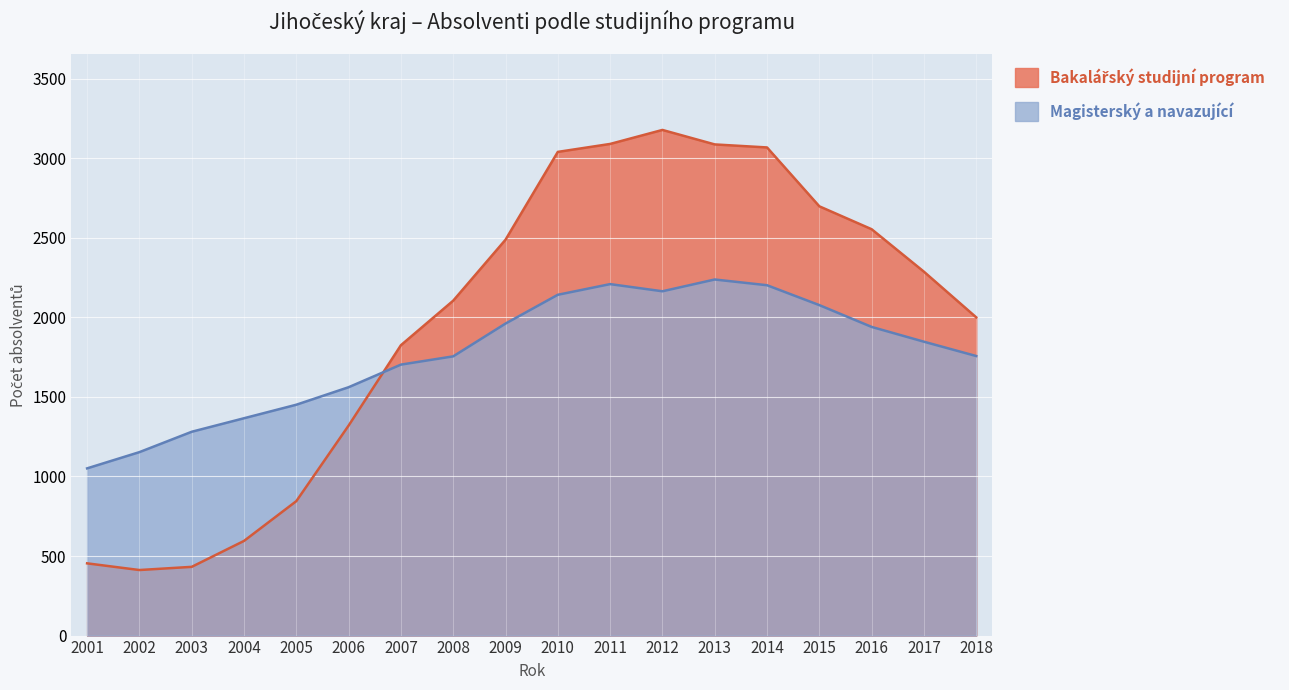

Read the Bakalářský studijní program value at 2017, to the nearest 50.

2300